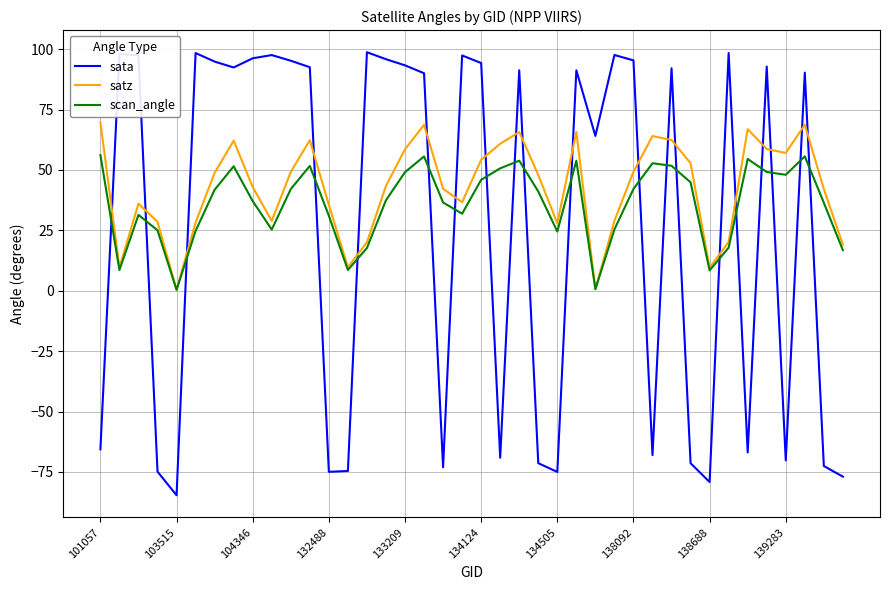

After their last crossing, which series has the higher values: sata or scan_angle?

scan_angle